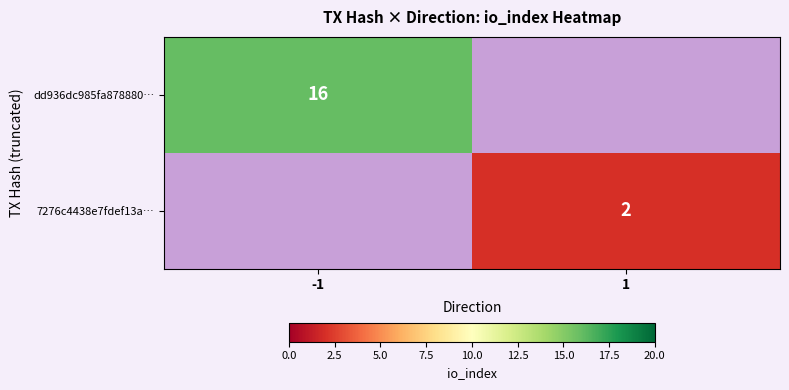

The value of 7276c4438e7fdef13a… at 1 is 1. True or false?

False